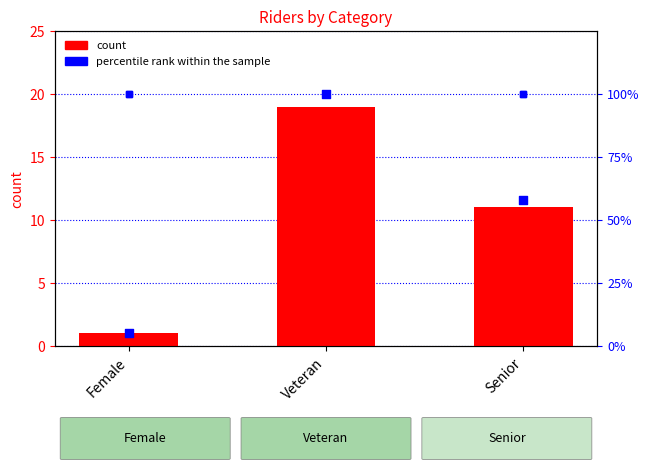

What is the change in value from Female to Veteran?

+18